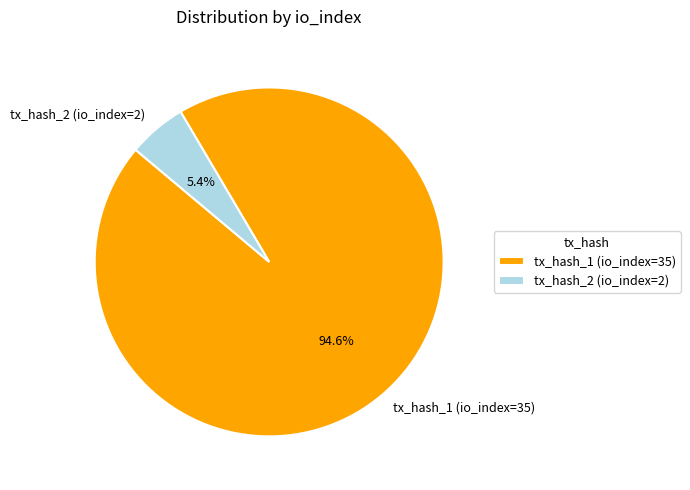

What percentage is the tx_hash_2 (io_index=2) slice, to the nearest percent?

5%